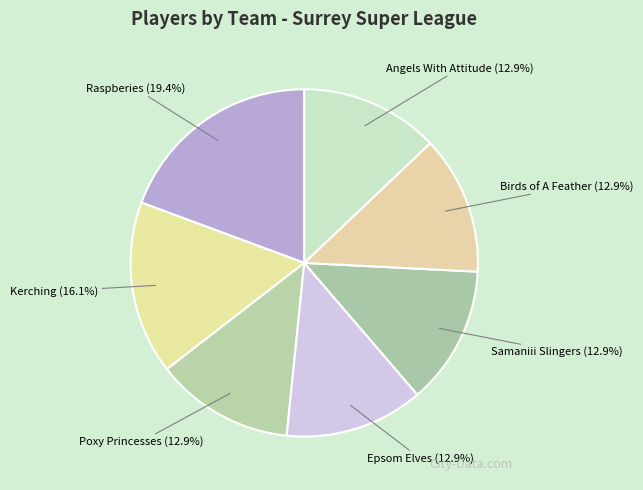

Do Kerching and Samaniii Slingers together represent more than half of the pie?

No